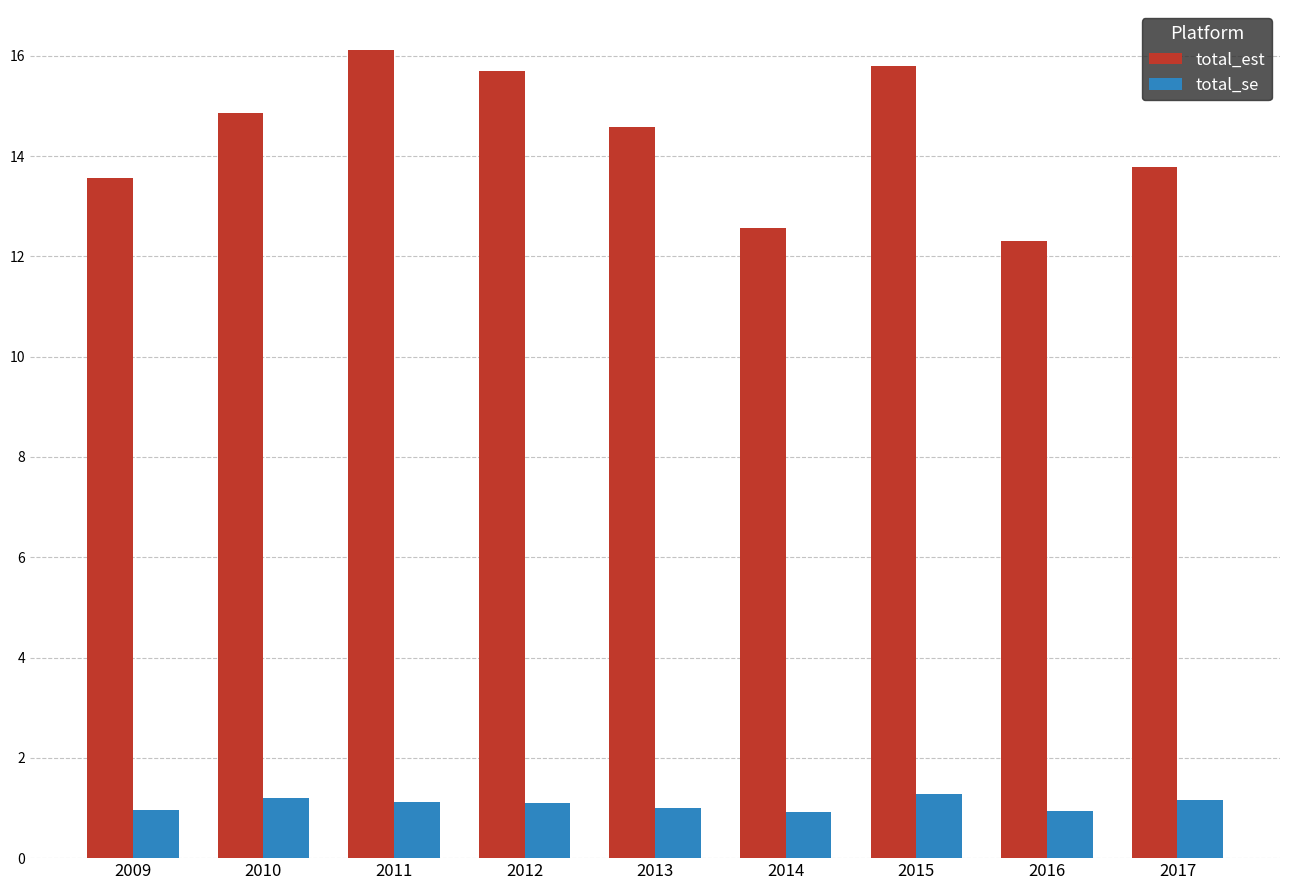

Rank the series by their maximum value, from highest to lowest.

total_est, total_se